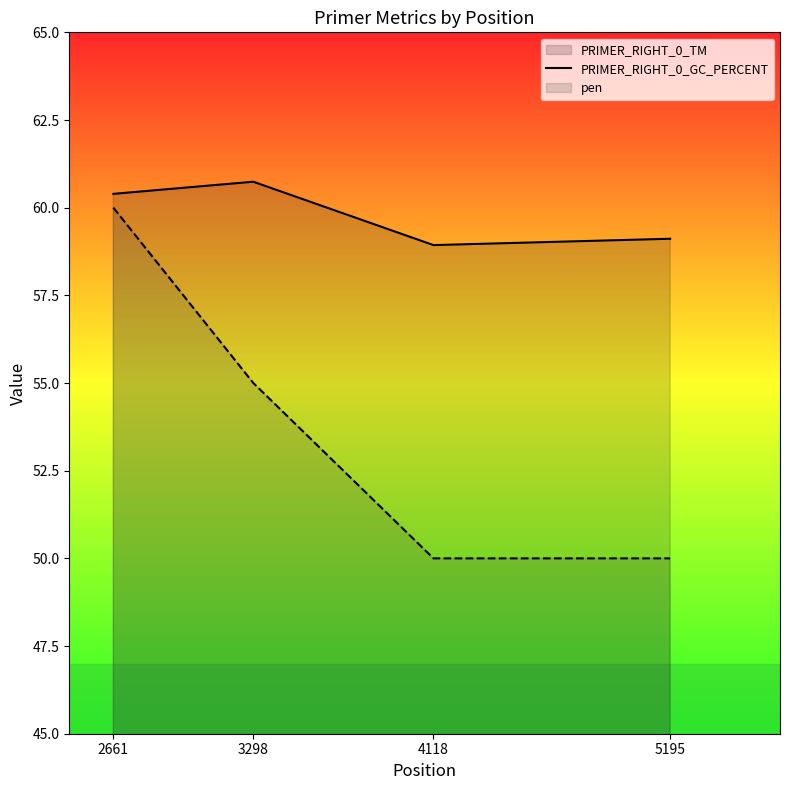

What are all the series names shown in the legend?

PRIMER_RIGHT_0_TM (line), PRIMER_RIGHT_0_GC_PERCENT (line), pen (line)